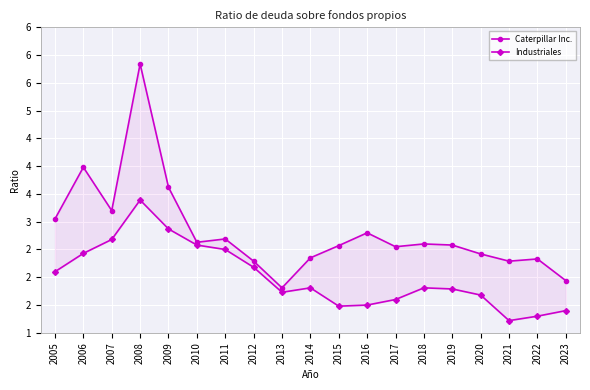

What are all the series names shown in the legend?

Caterpillar Inc., Industriales